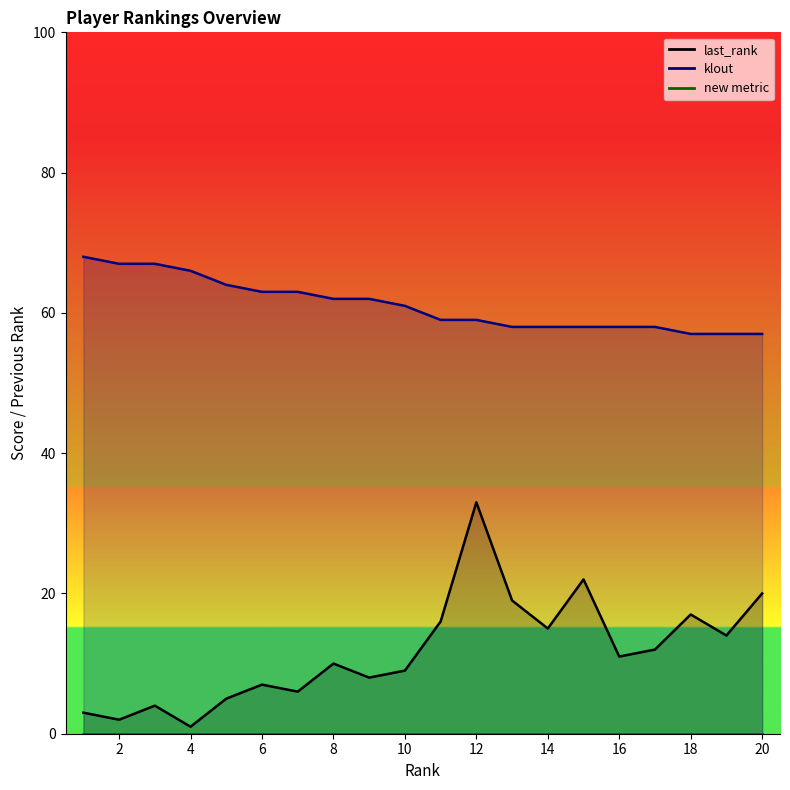

Is it true that last_rank equals 2 at 7?

False